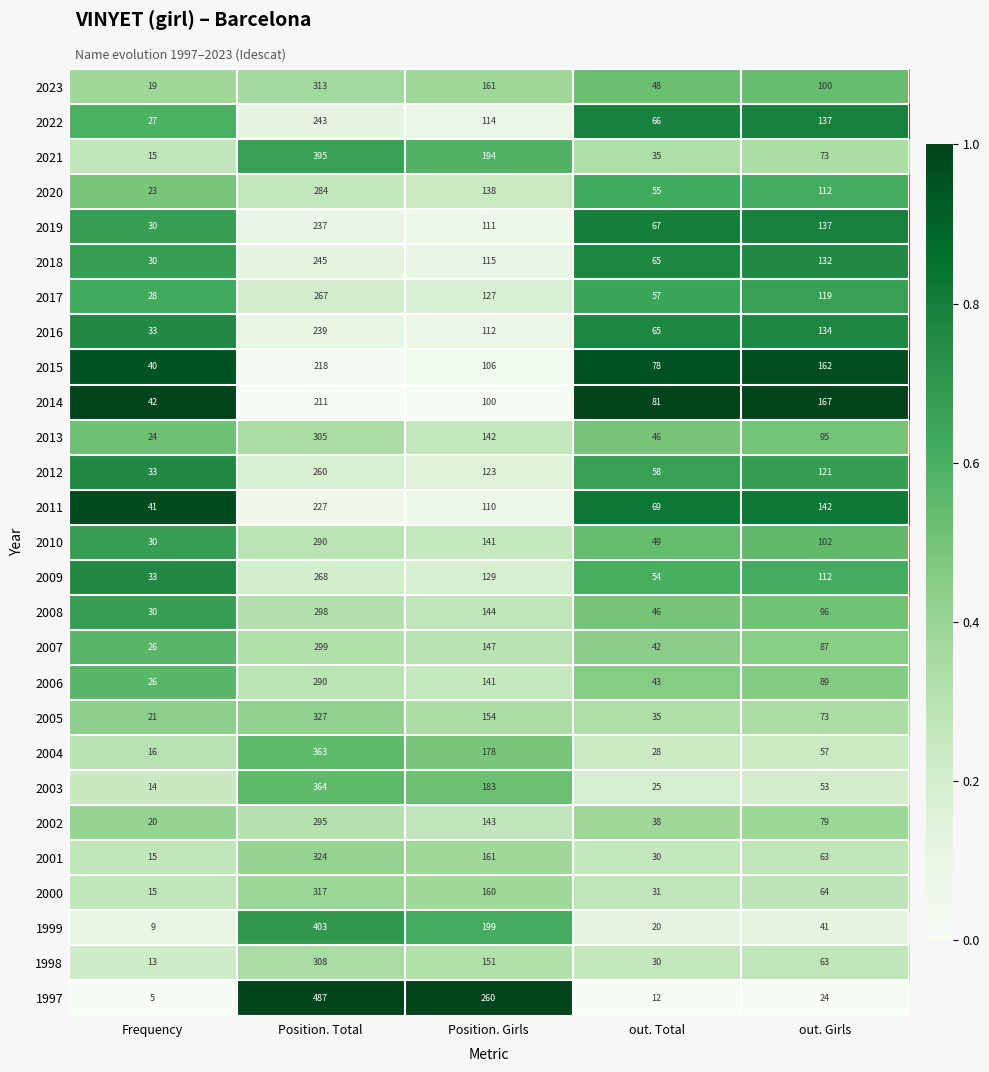

At which category is the sum across all series the highest?

Position. Total